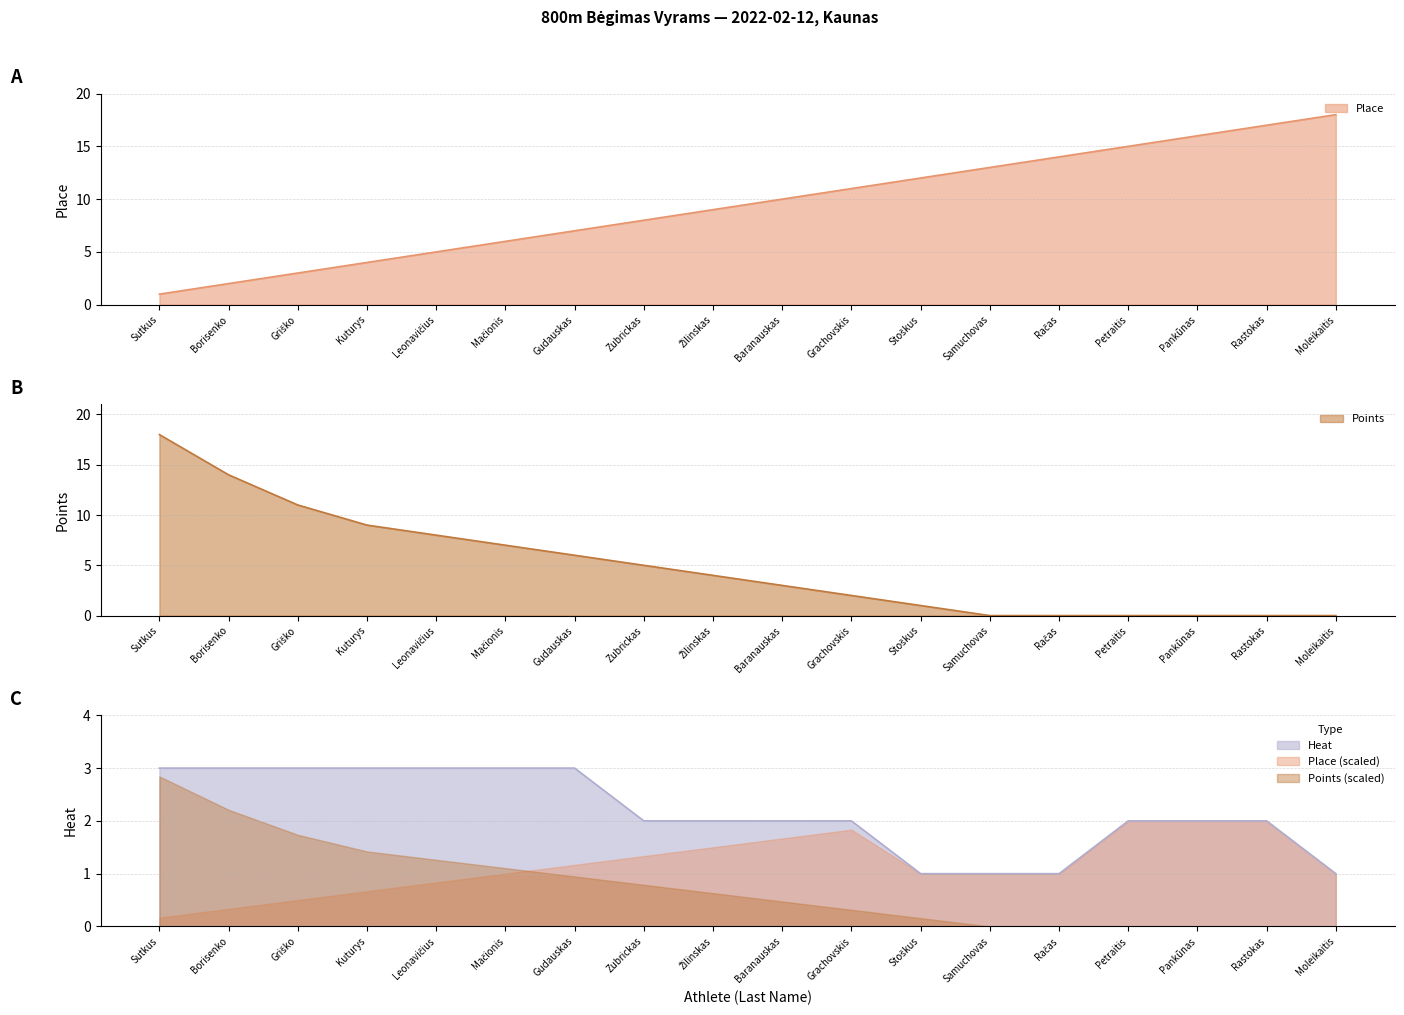

At how many categories does at least one series exceed 5?

18